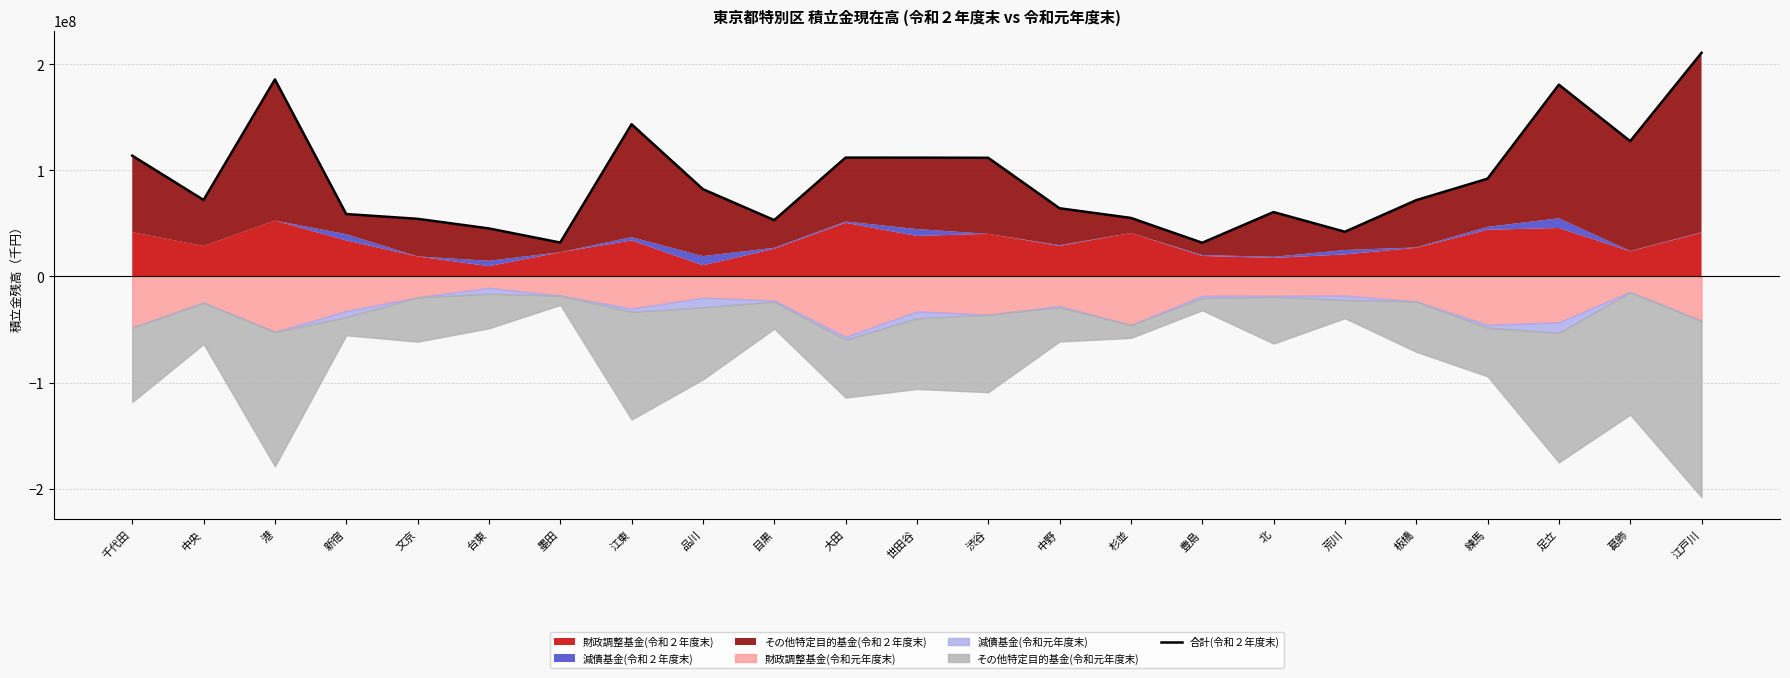

Where does the data first go above 71986092?

千代田